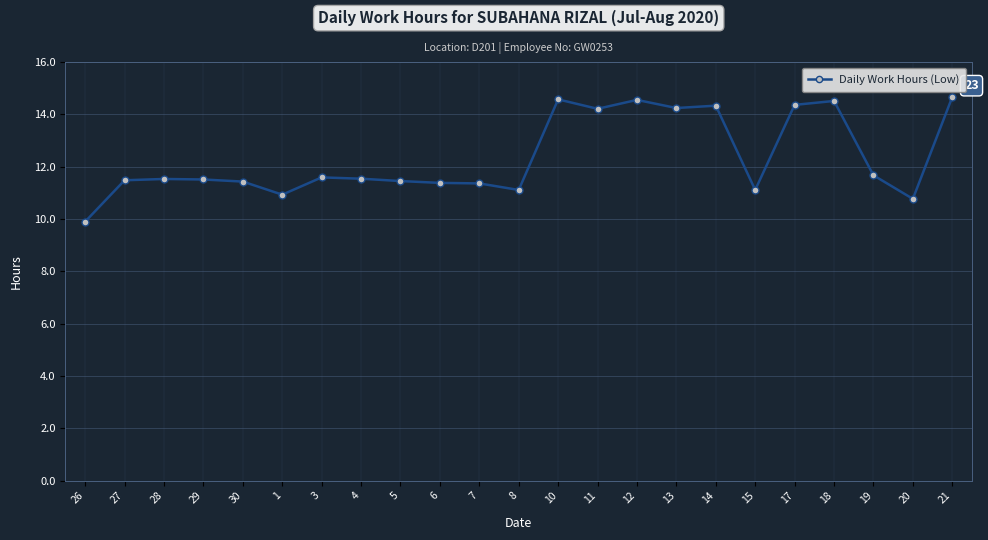

What is the smallest value displayed?

9.9